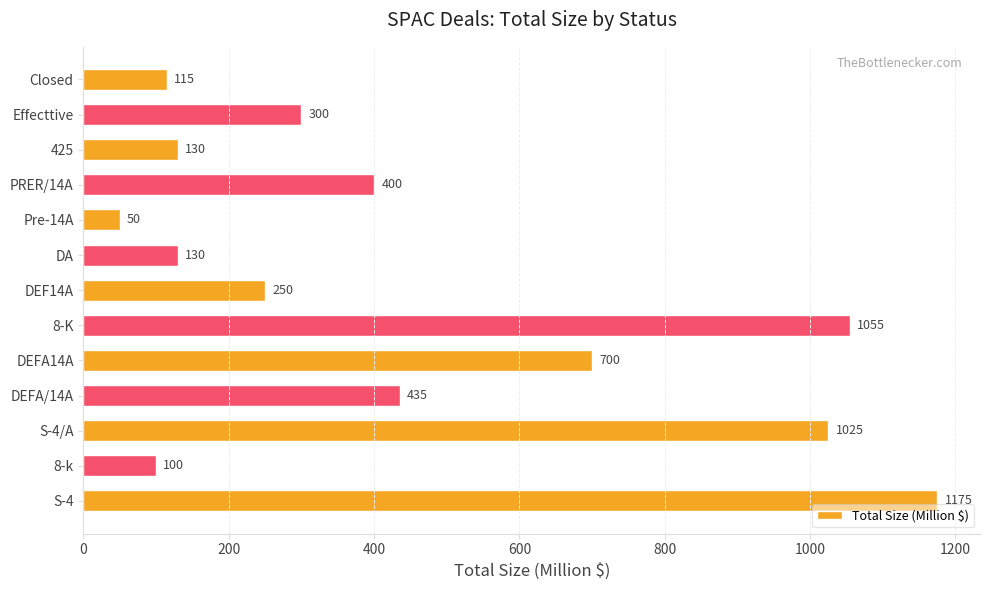

Reading bottom to top, list all the values displayed in this chart.

1175	100	1025	435	700	1055	250	130	50	400	130	300	115